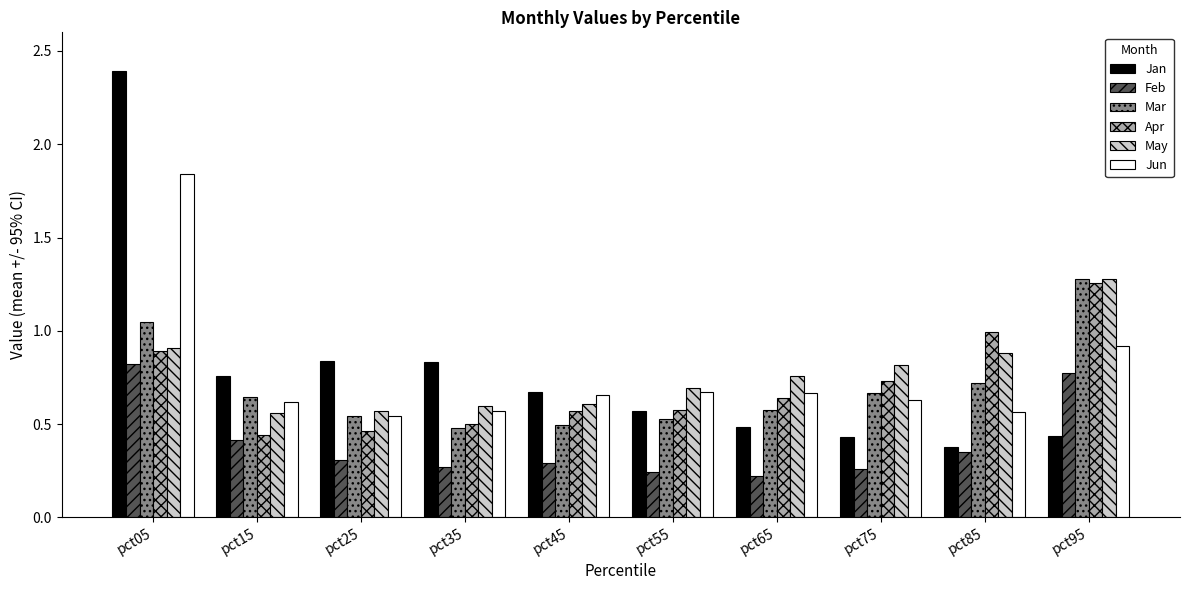

Is it true that Feb equals 0.4 at pct35?

False